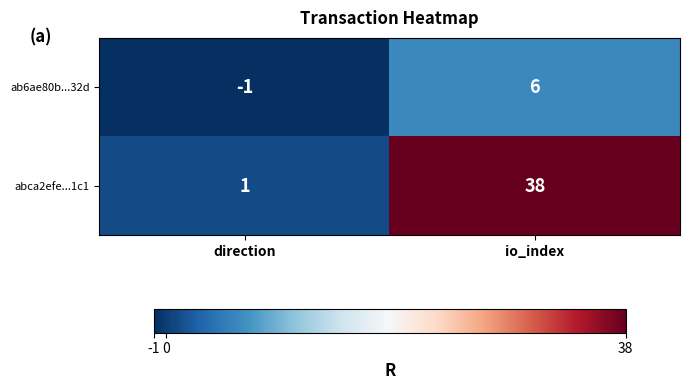

What is the difference between the maximum and minimum values in the abca2efe...1c1 series?

37